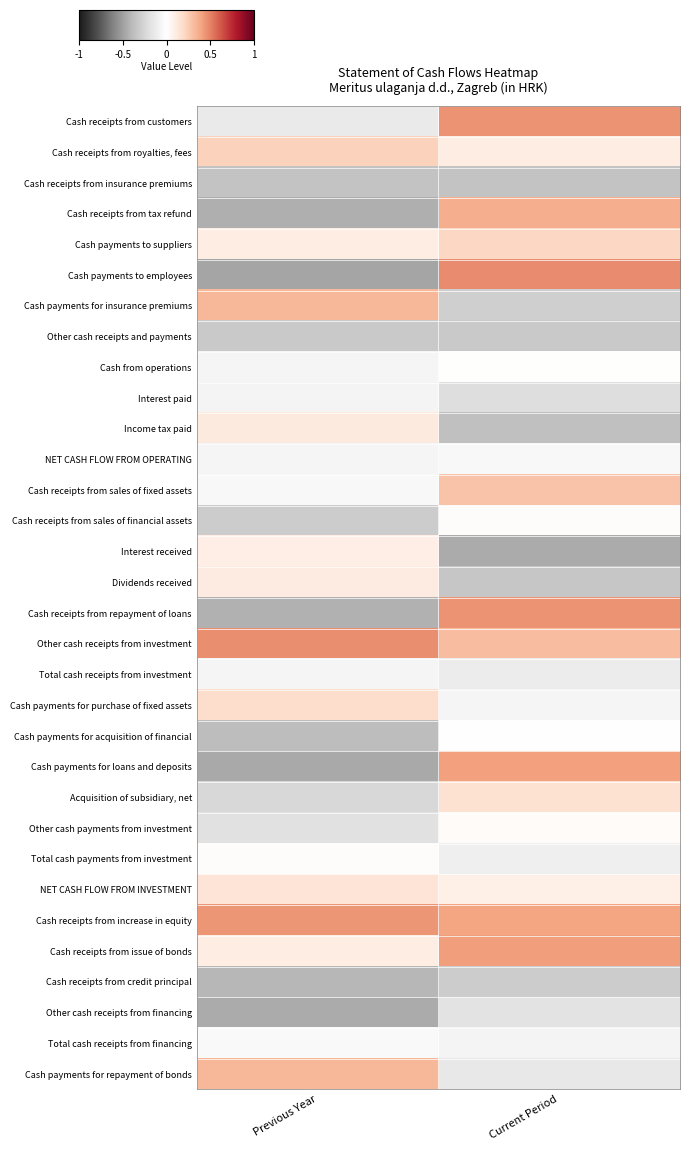

At how many categories does at least one series exceed 0?

2